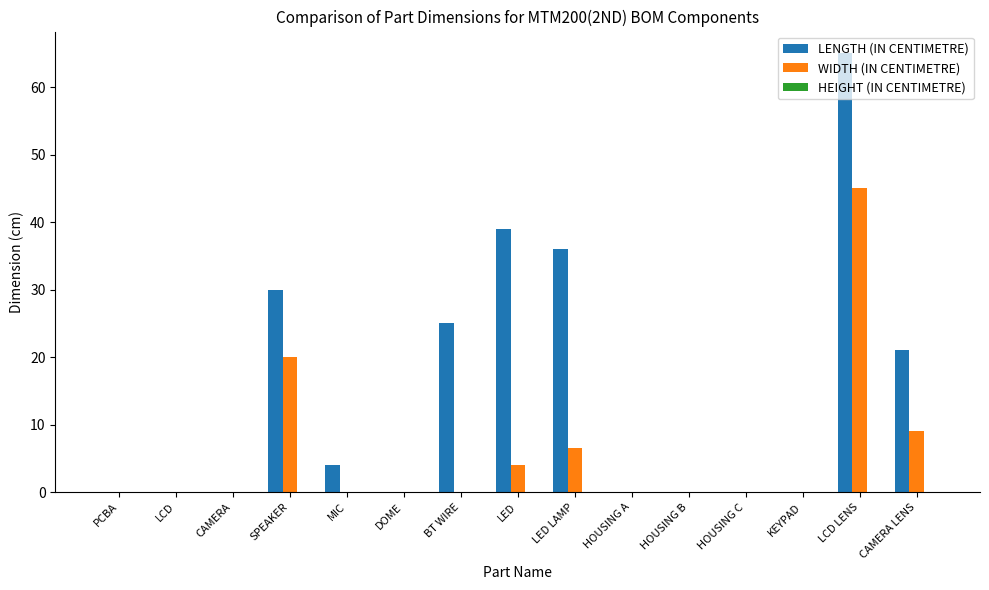

Between CAMERA and SPEAKER, which series saw the biggest shift?

LENGTH (IN CENTIMETRE)